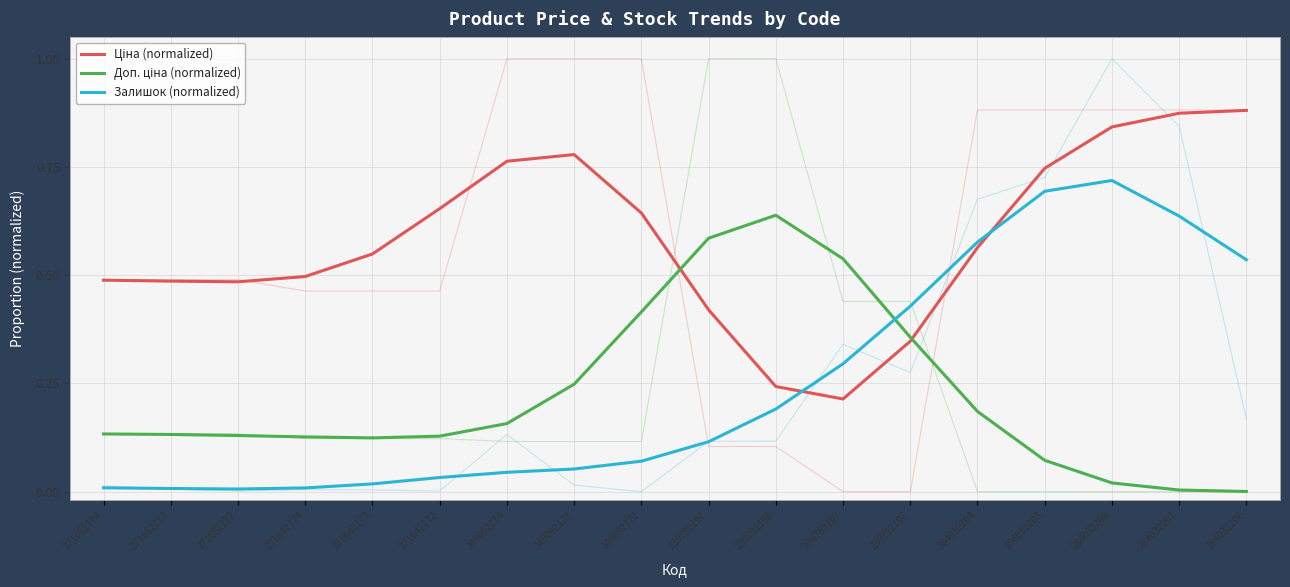

List the labels in order of Доп. ціна (normalized) value, smallest first.

284032206, 284032207, 284032208, 284032203, 271642173, 271642174, 271642172, 271652172, 271652173, 271652174, 249092174, 284032204, 249092173, 239752196, 249092172, 239752197, 239792197, 239792196